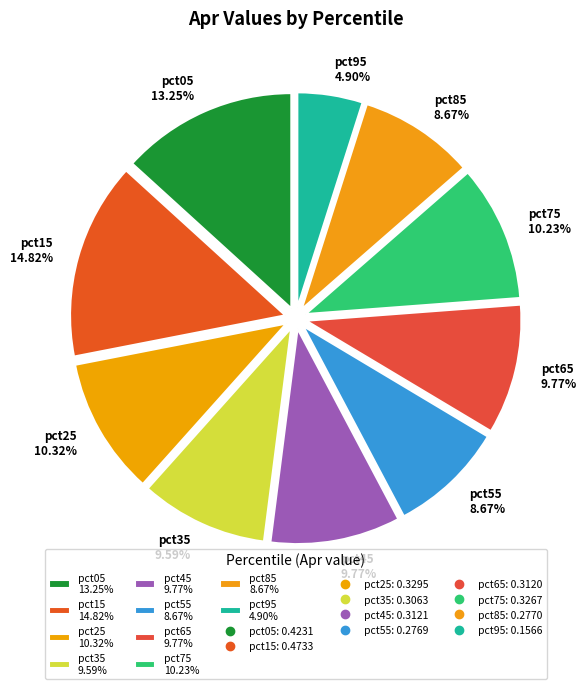

What percentage is the pct05 slice, to the nearest percent?

13%